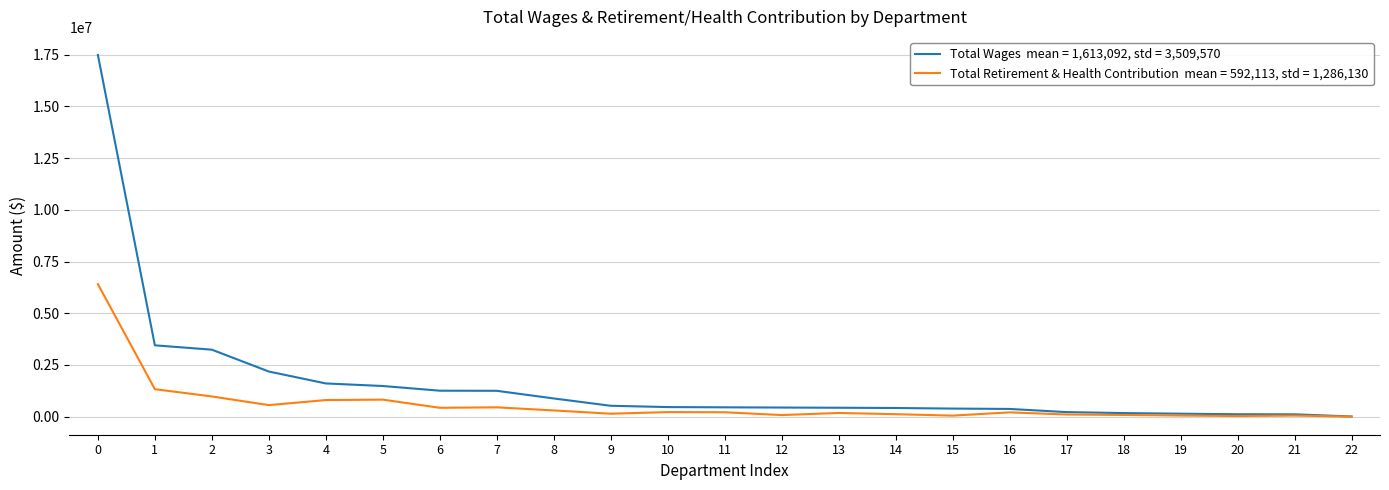

What is the greatest value displayed?

17482619